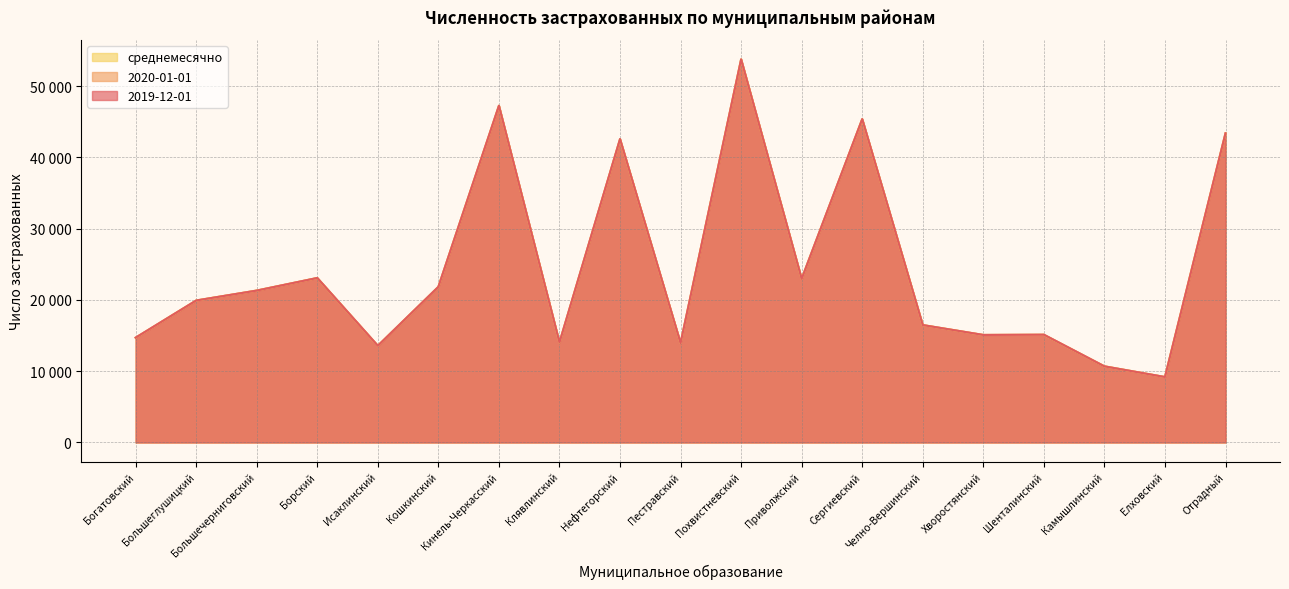

What is the difference between the second highest and second lowest values in the среднемесячно series?

36568.0